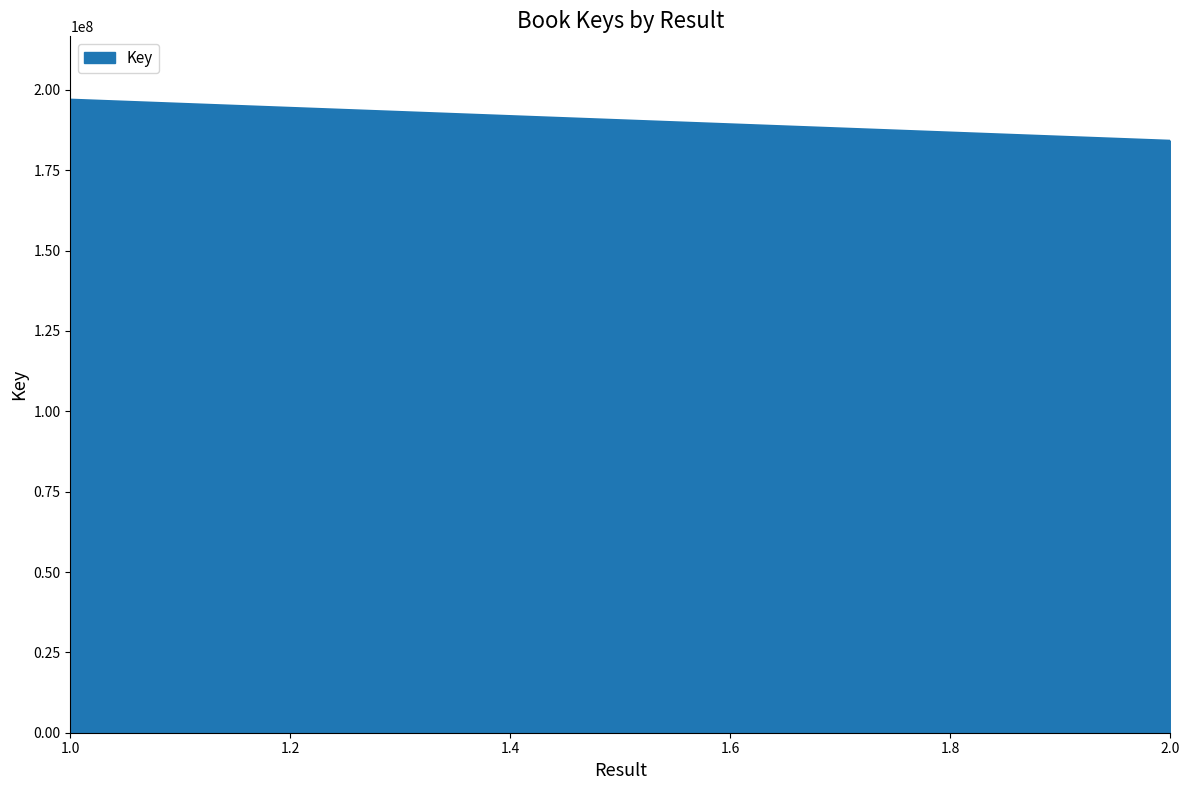

True or false: the data shows 196955018 at 1.

True